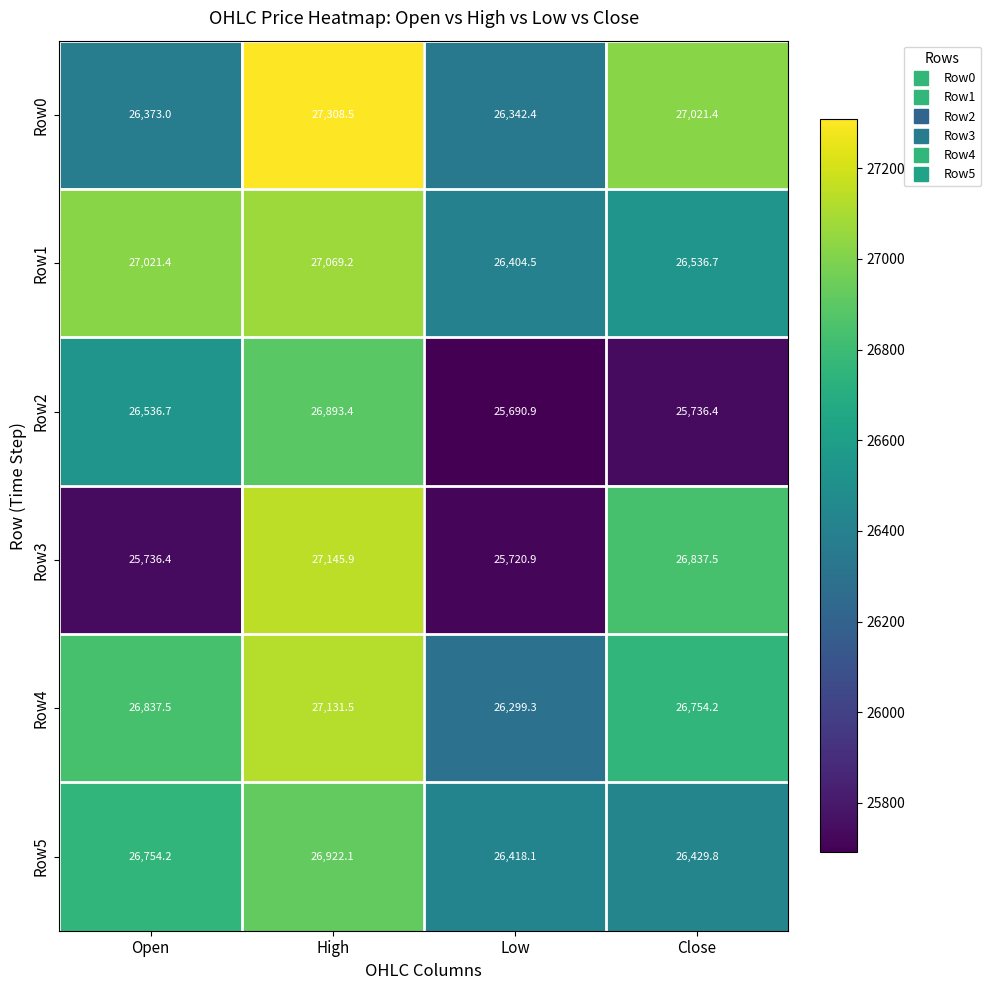

Reading left to right, list all the values displayed in this chart.

Row0: Open=26373.0	High=27308.5	Low=26342.4	Close=27021.4
Row1: Open=27021.4	High=27069.2	Low=26404.5	Close=26536.7
Row2: Open=26536.7	High=26893.4	Low=25690.9	Close=25736.4
Row3: Open=25736.4	High=27145.9	Low=25720.9	Close=26837.5
Row4: Open=26837.5	High=27131.5	Low=26299.3	Close=26754.2
Row5: Open=26754.2	High=26922.1	Low=26418.1	Close=26429.8